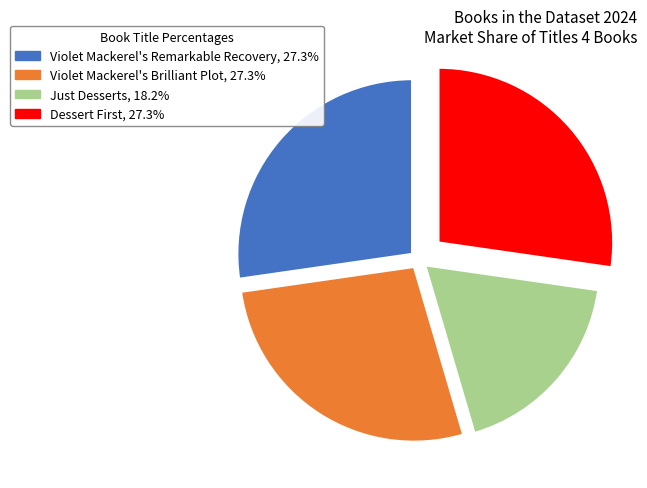

Combined, do Violet Mackerel's Remarkable Recovery and Violet Mackerel's Brilliant Plot account for over 50%?

Yes